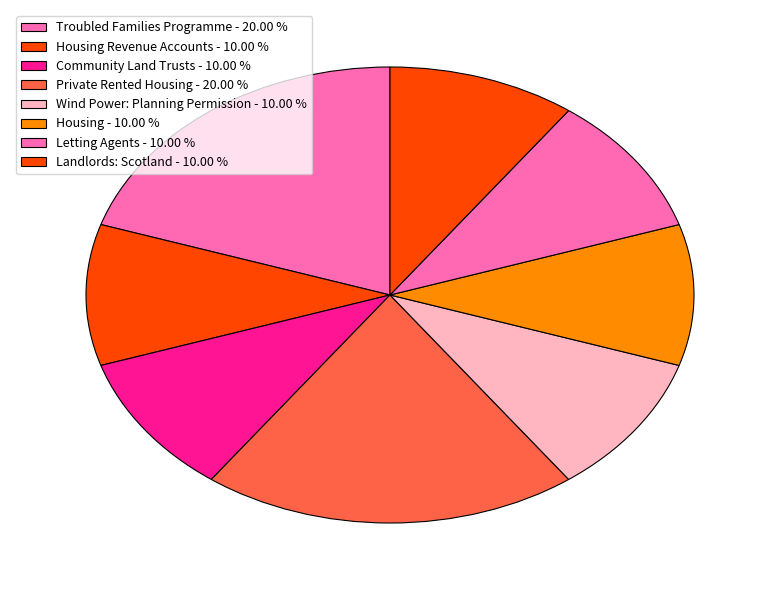

How many slices are in this pie chart?

8